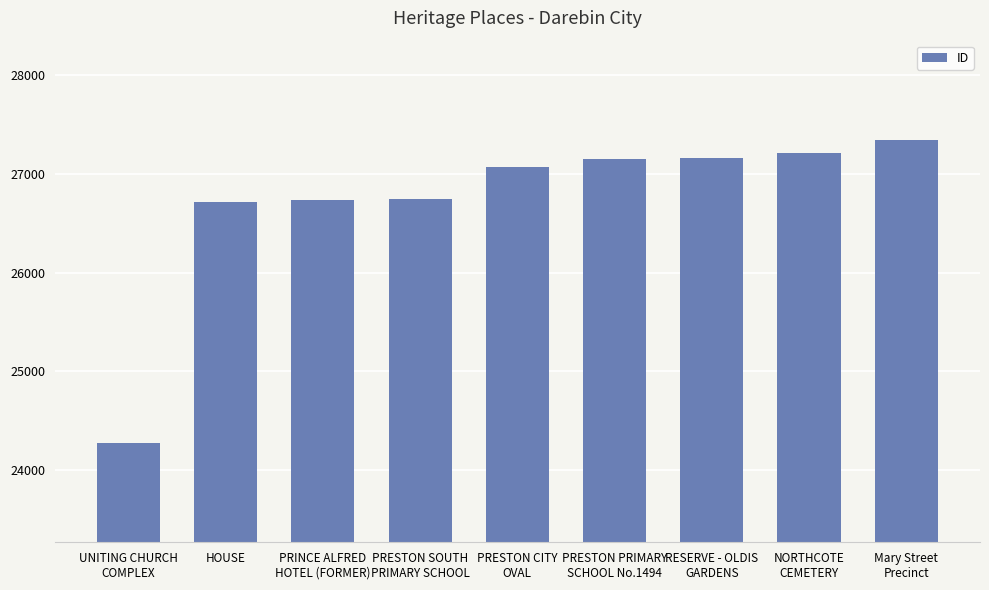

What is the maximum value shown in the chart?

27344